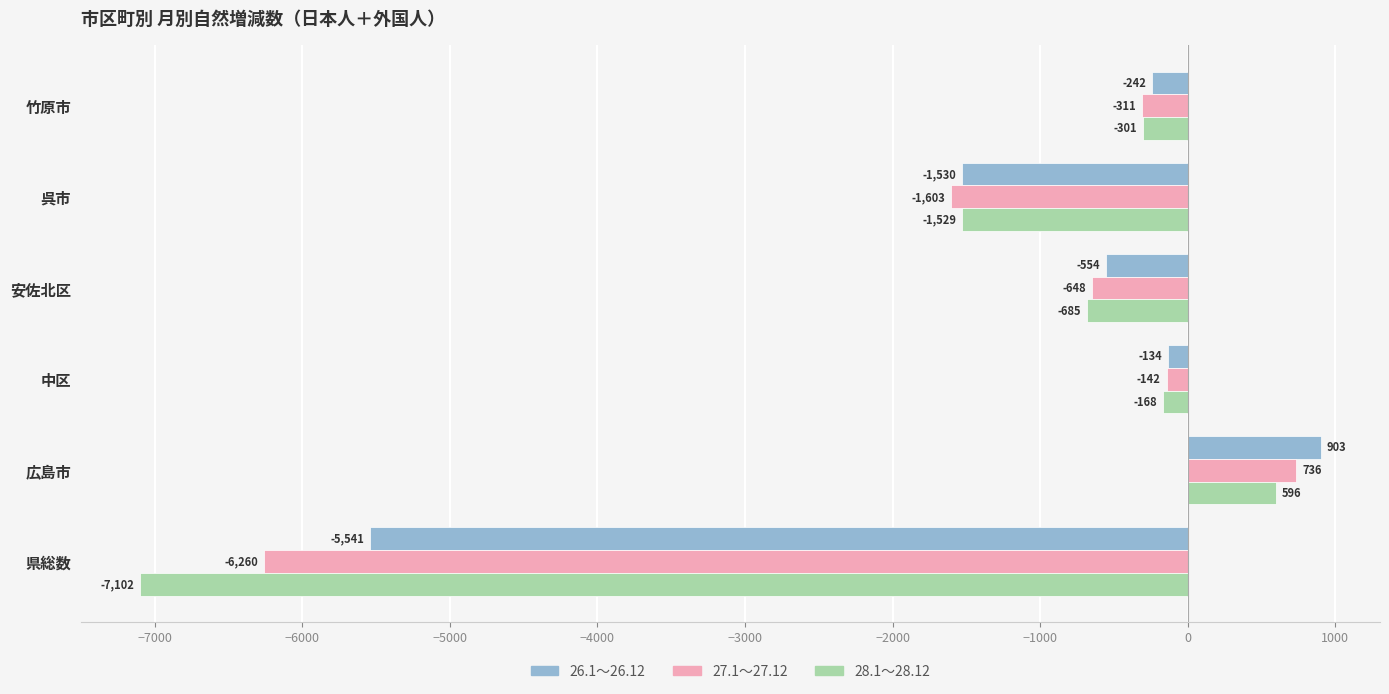

Rank the series by their maximum value, from lowest to highest.

28.1～28.12, 27.1～27.12, 26.1～26.12